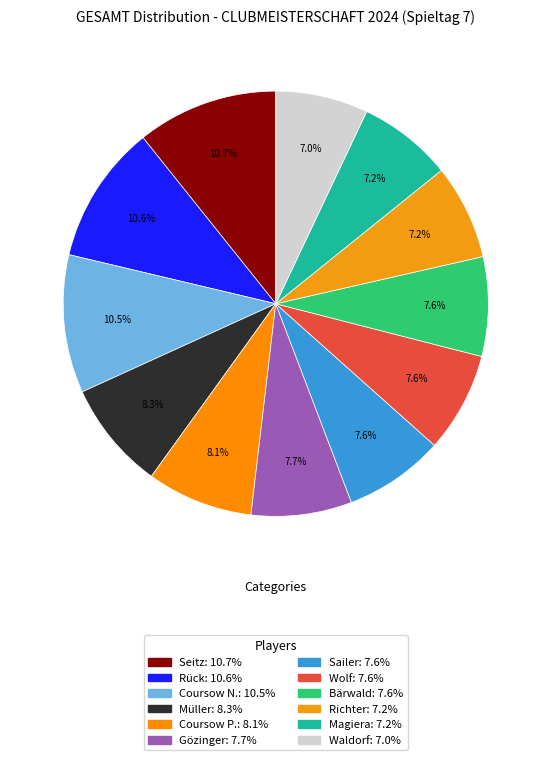

Do Coursow N. and Bärwald together represent more than half of the pie?

No